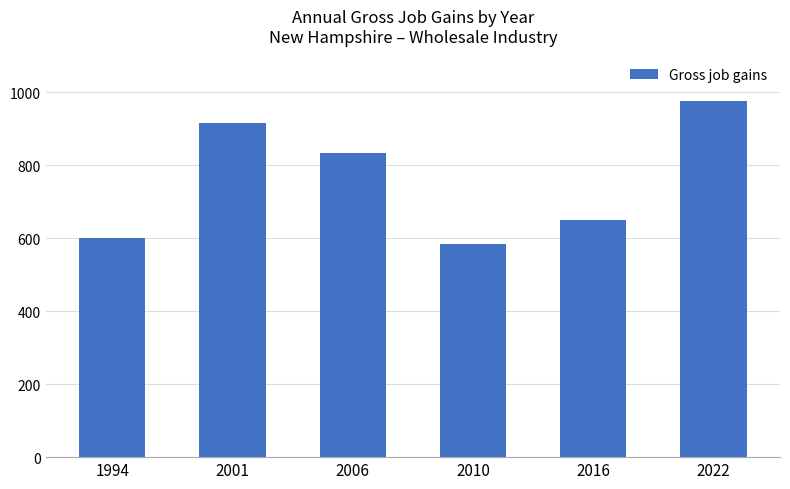

Reading left to right, what are all the values shown in this chart?

1994=601	2001=914	2006=834	2010=583	2016=650	2022=976